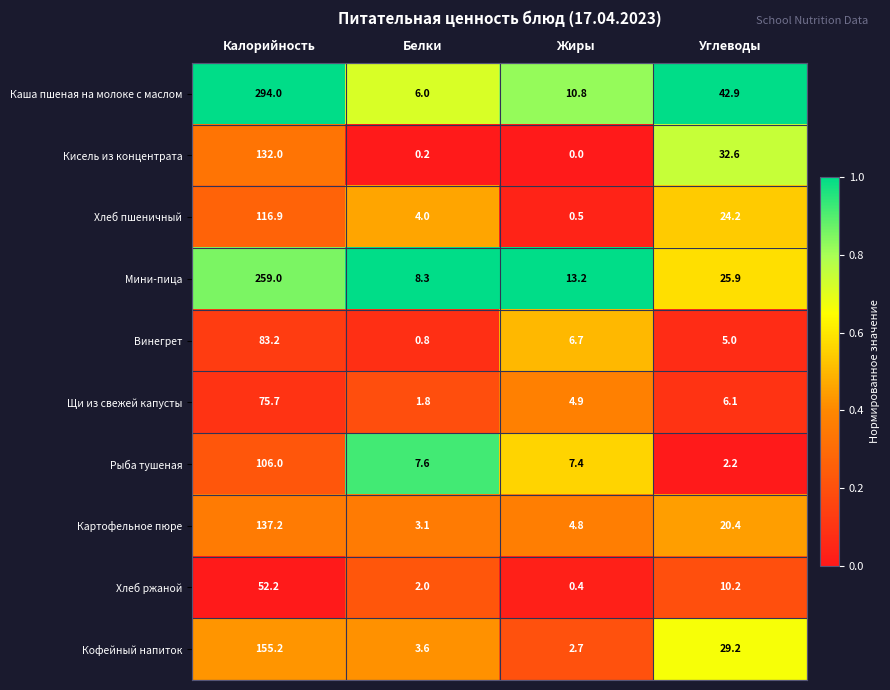

What is the difference between the highest and lowest values at Углеводы?

40.7